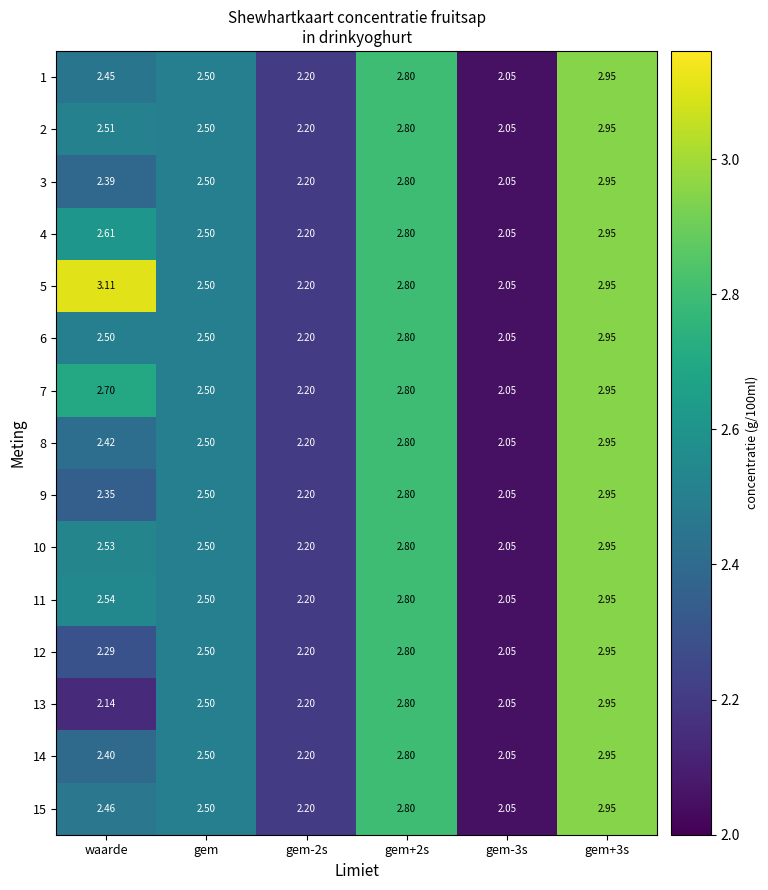

Is the value of 15 at gem+2s greater than the value of 11 at waarde?

Yes